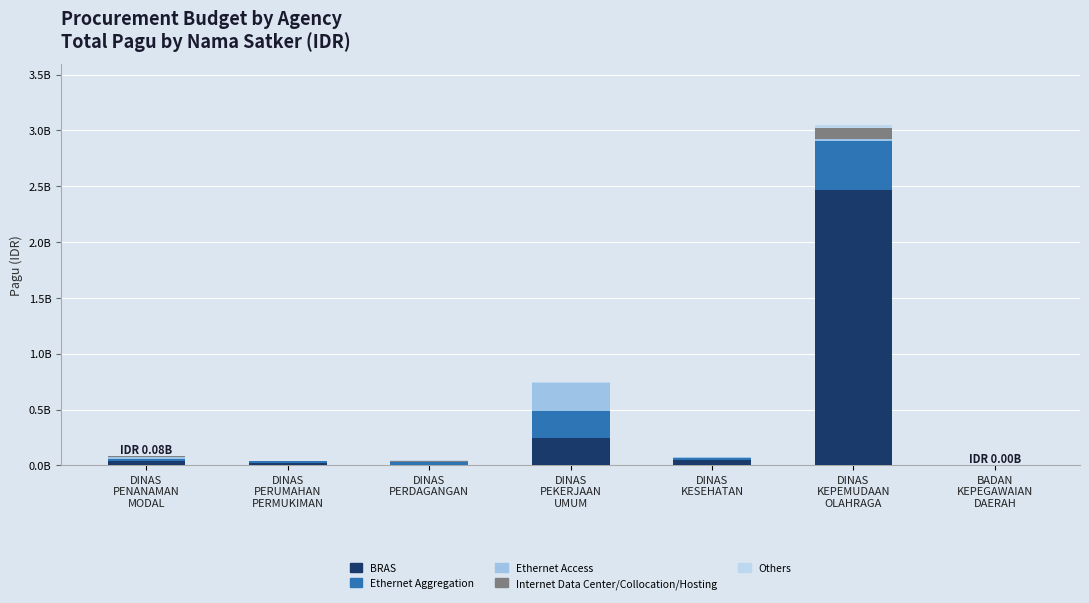

Are the bars grouped side by side (vs. stacked)?

No